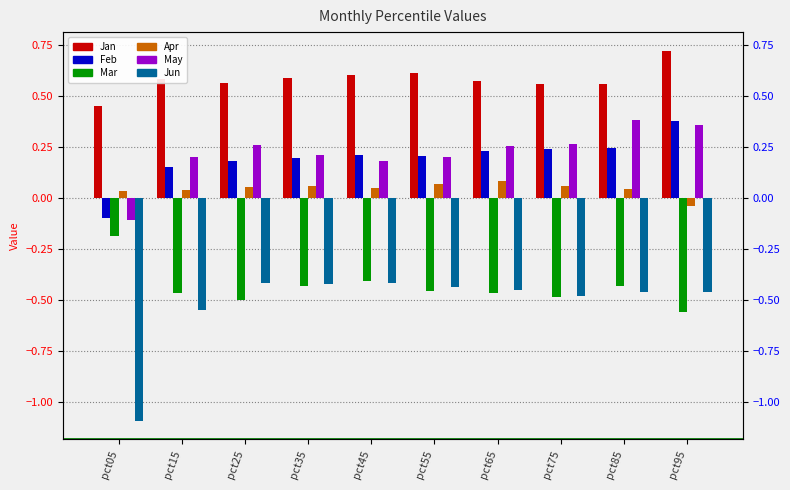

What is the highest value of the Jan series?

0.7